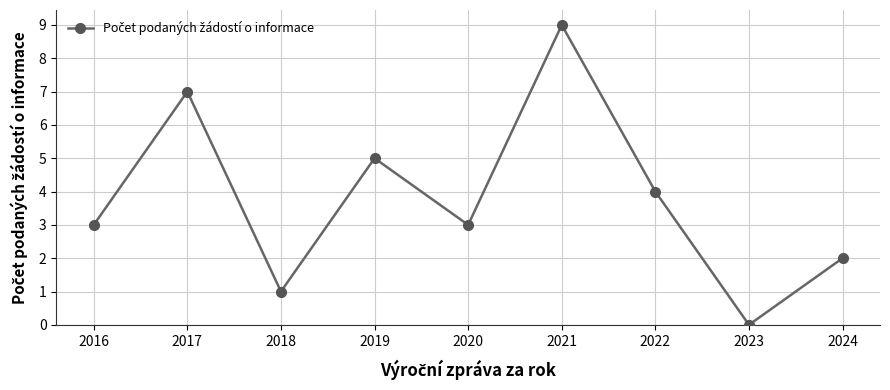

The chart shows a value of 3 at 2024. True or false?

False